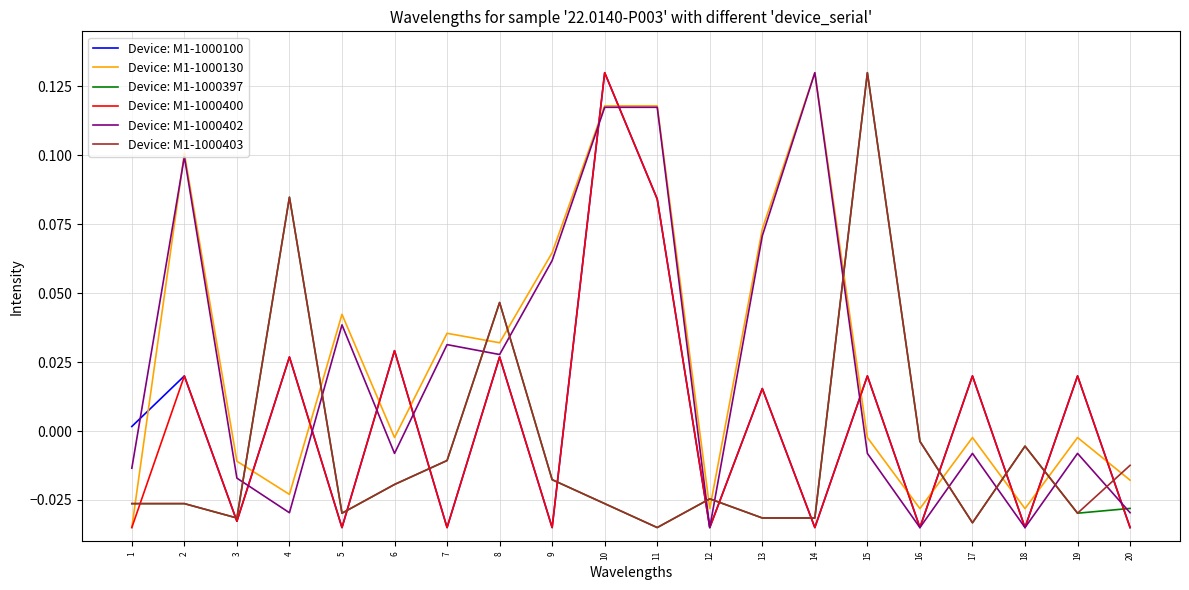

Between which two adjacent categories do Device: M1-1000403 and Device: M1-1000130 first intersect?

1 and 2